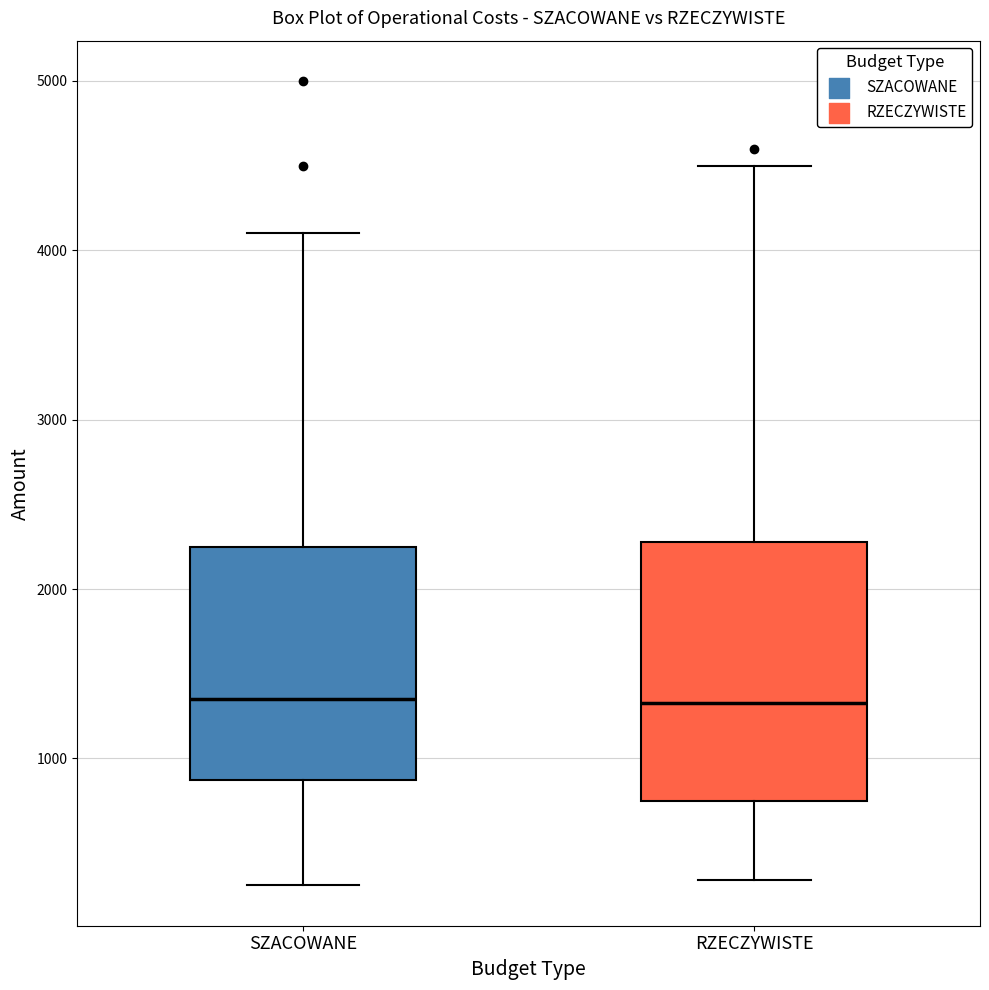

Reading left to right, transcribe this box plot: for each box, give where its median line is, the range the box spans, and where its two whiskers end, as read against the y-axis. The values are not printed on the chart, so give them approximately, as read against the axis.

SZACOWANE: median 1400, box 900 to 2300, whiskers 300 to 4100
RZECZYWISTE: median 1300, box 800 to 2300, whiskers 300 to 4500